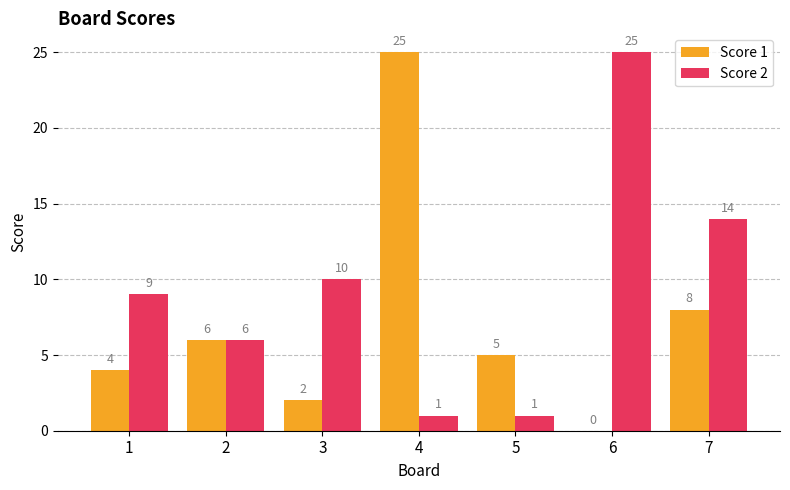

Reading left to right, extract all data points from this chart.

Score 1: 4	6	2	25	5	0	8
Score 2: 9	6	10	1	1	25	14